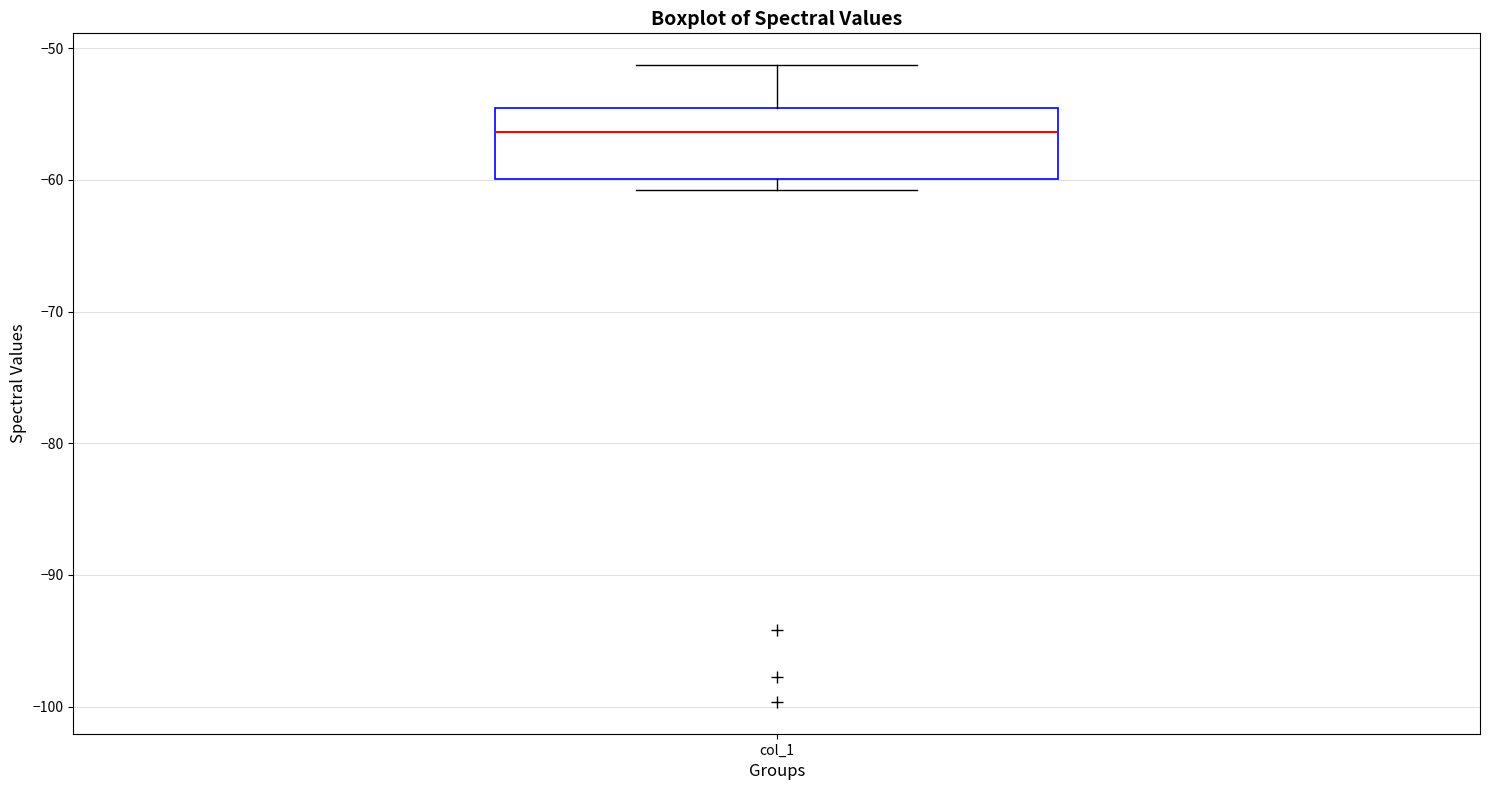

Where does the upper whisker of the box for col_1 end on the y-axis? The values are not printed on the chart, so give them approximately, as read against the axis.

-51